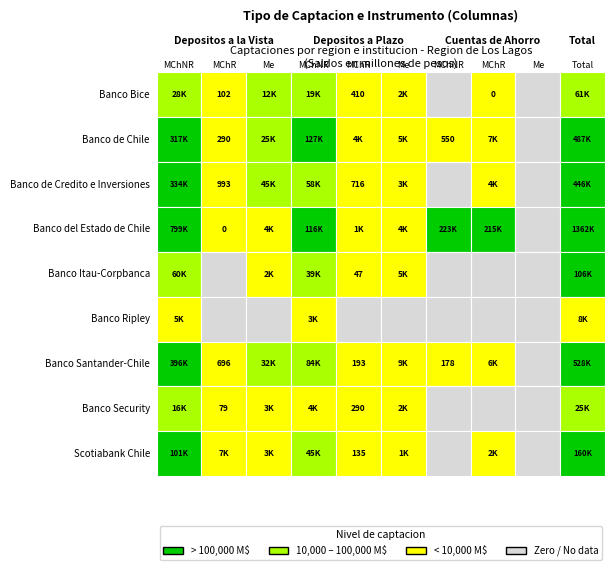

Which series changed the most between 2 and 9?

Banco del Estado de Chile